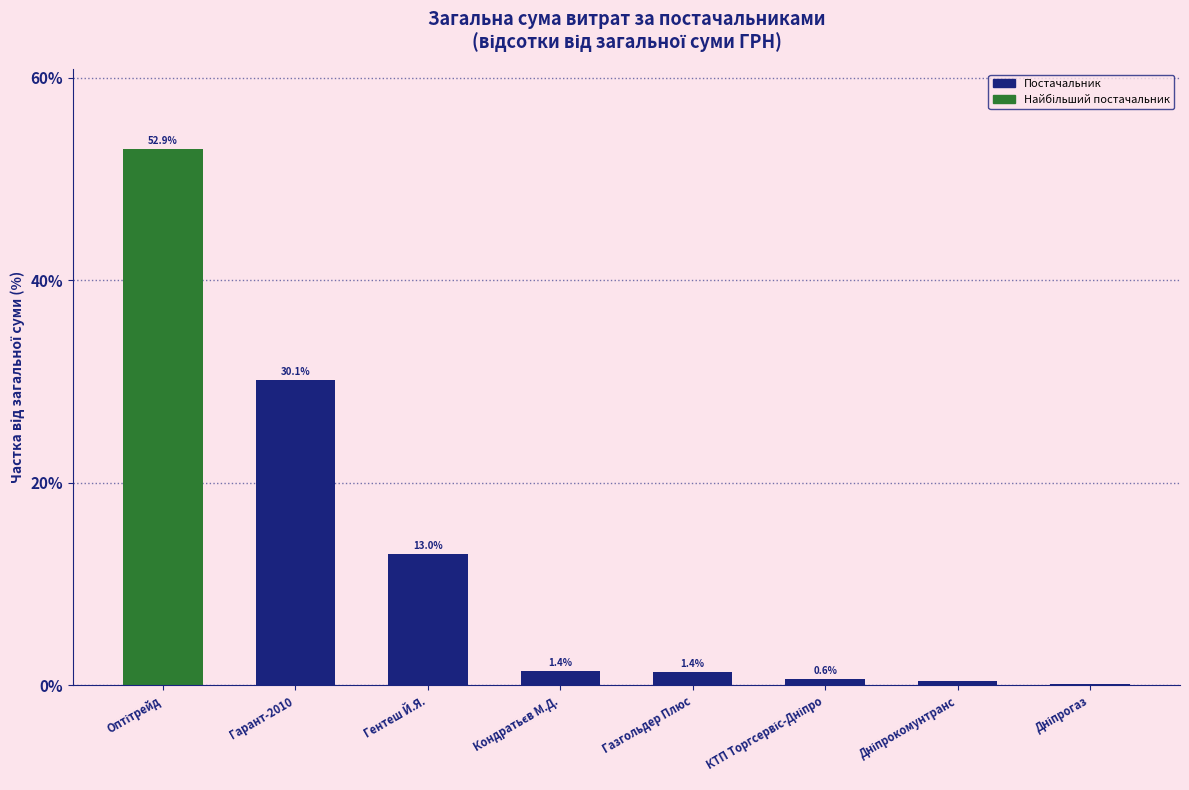

What is the greatest value displayed?

52.9